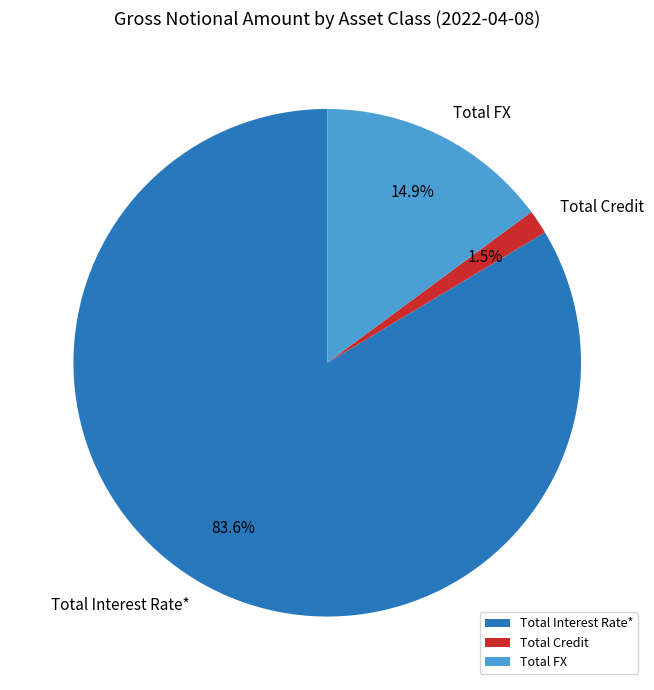

Which has a higher value, Total Credit or Total FX?

Total FX